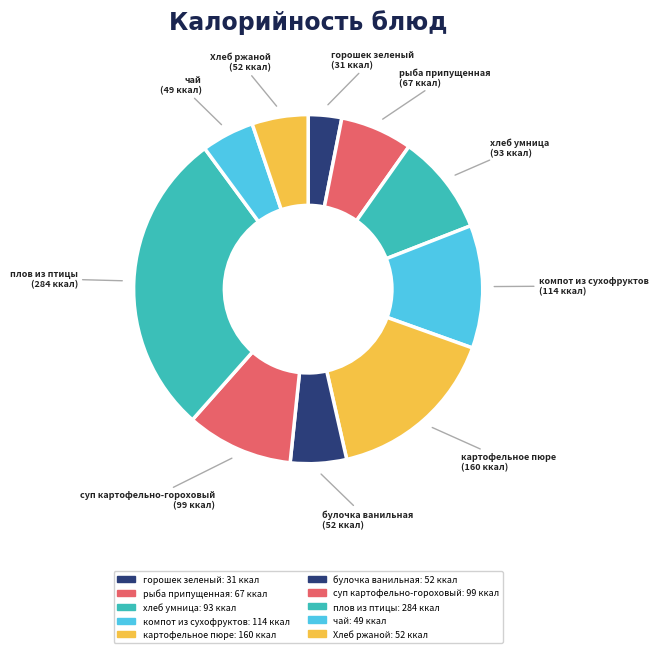

Count the number of slices in the pie.

10